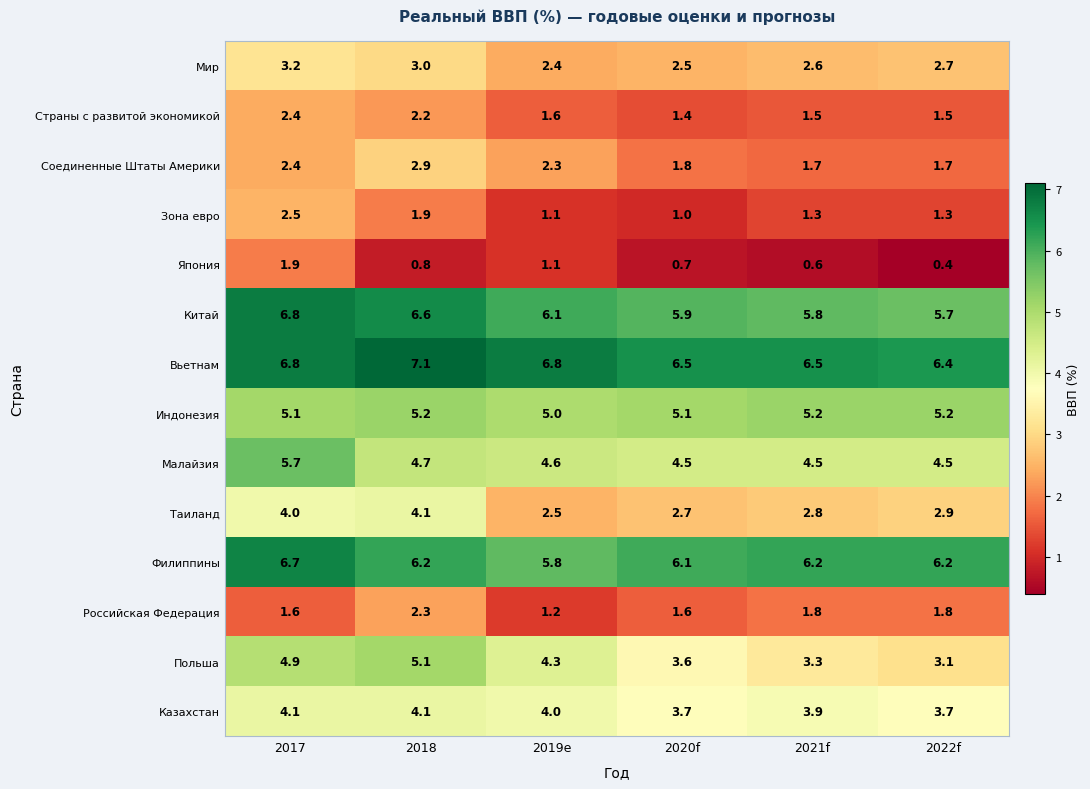

Is it true that Российская Федерация equals 2.3 at 2018?

True